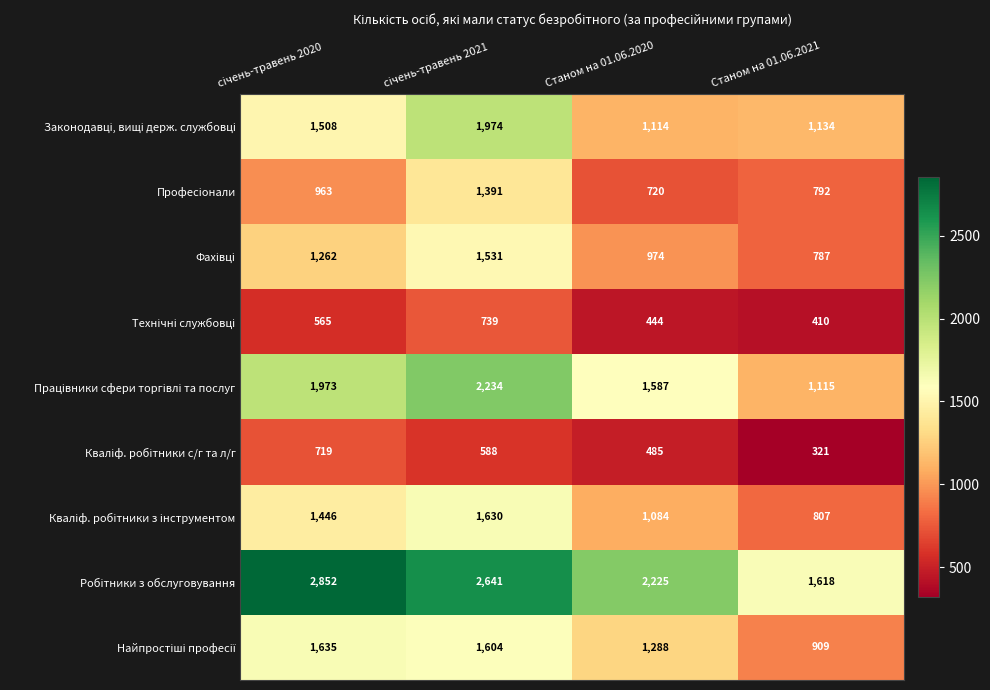

At how many categories does at least one series exceed 647?

4